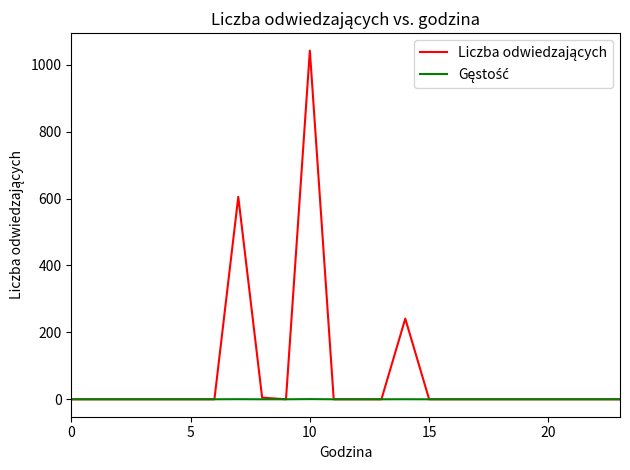

Count the number of categories in the chart.

24